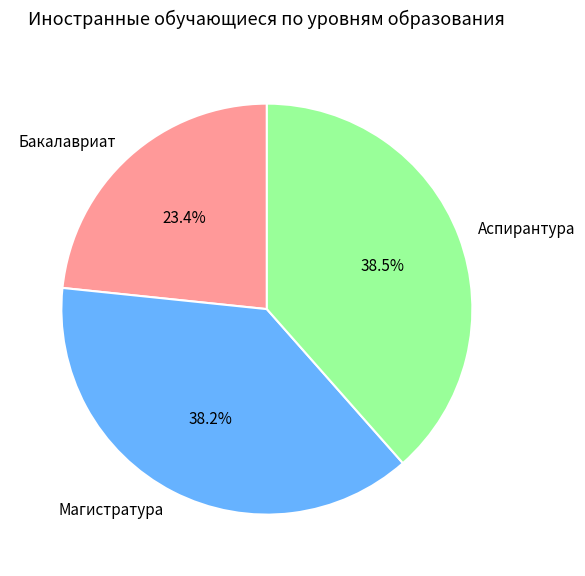

Approximately how many times larger is the value at Магистратура compared to Бакалавриат?

1.6